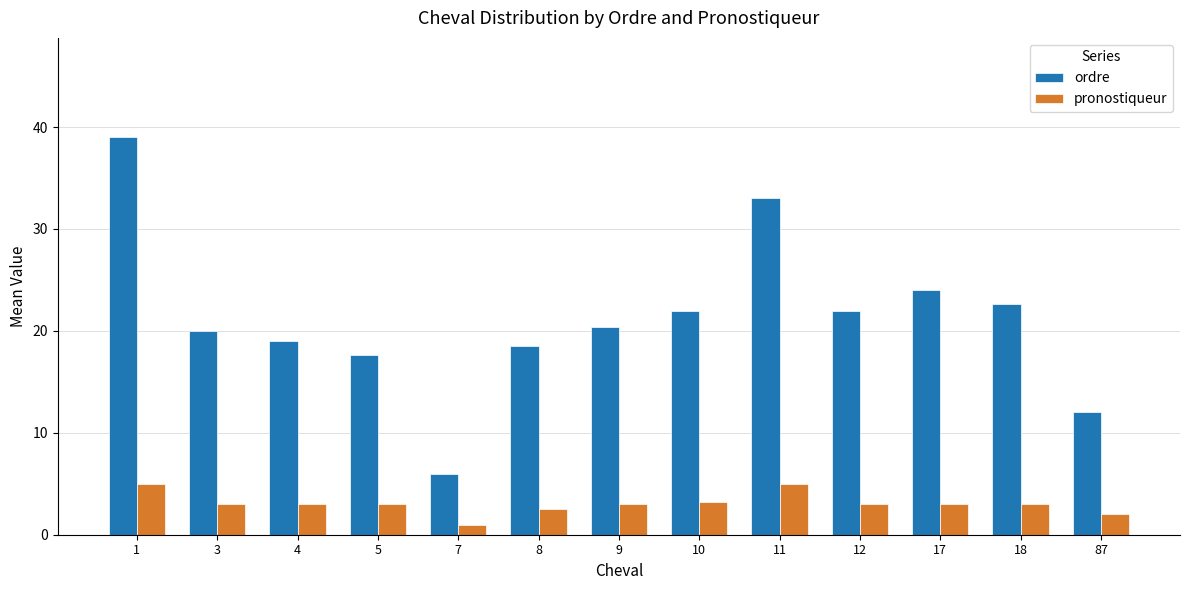

How many distinct data groups are displayed?

2